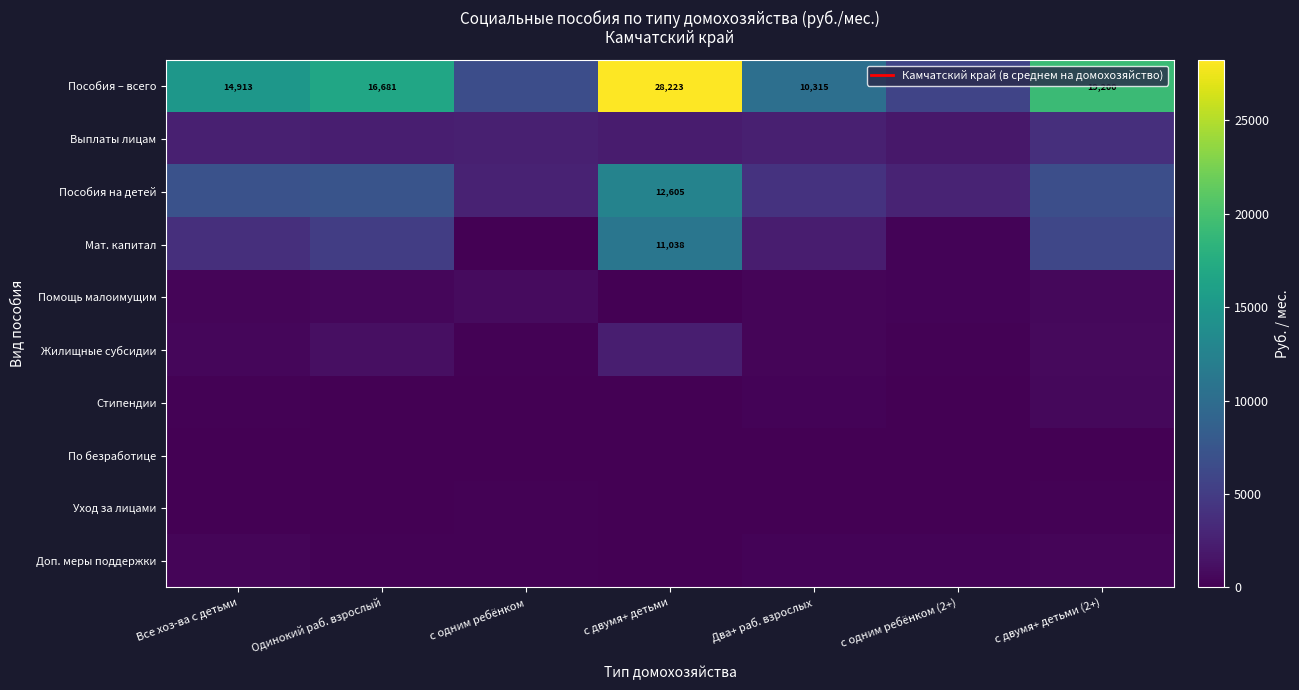

Between Одинокий раб. взрослый and с двумя+ детьми (2+), which is larger?

с двумя+ детьми (2+)